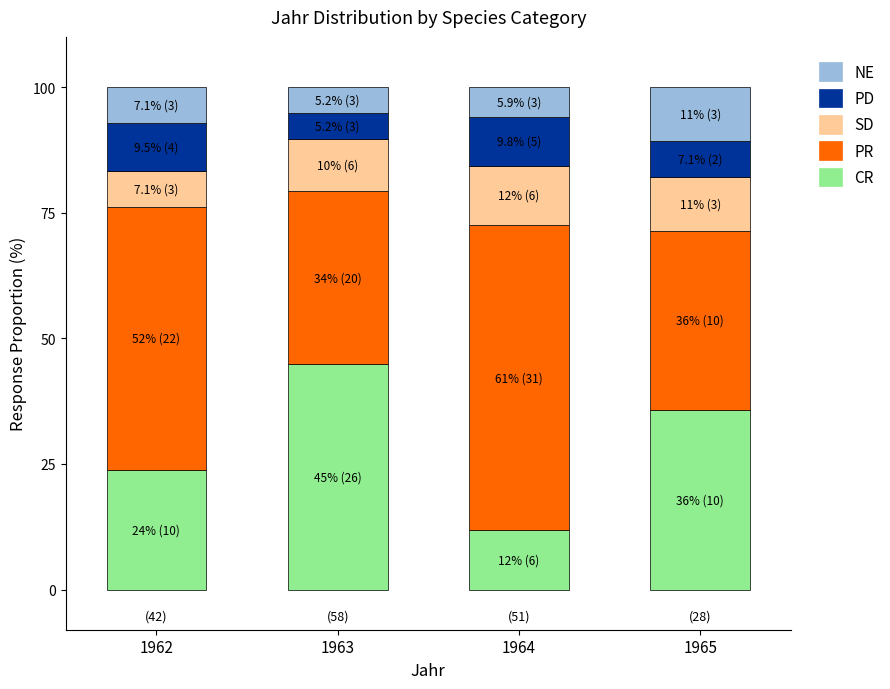

What is the highest value of the CR series?

44.8